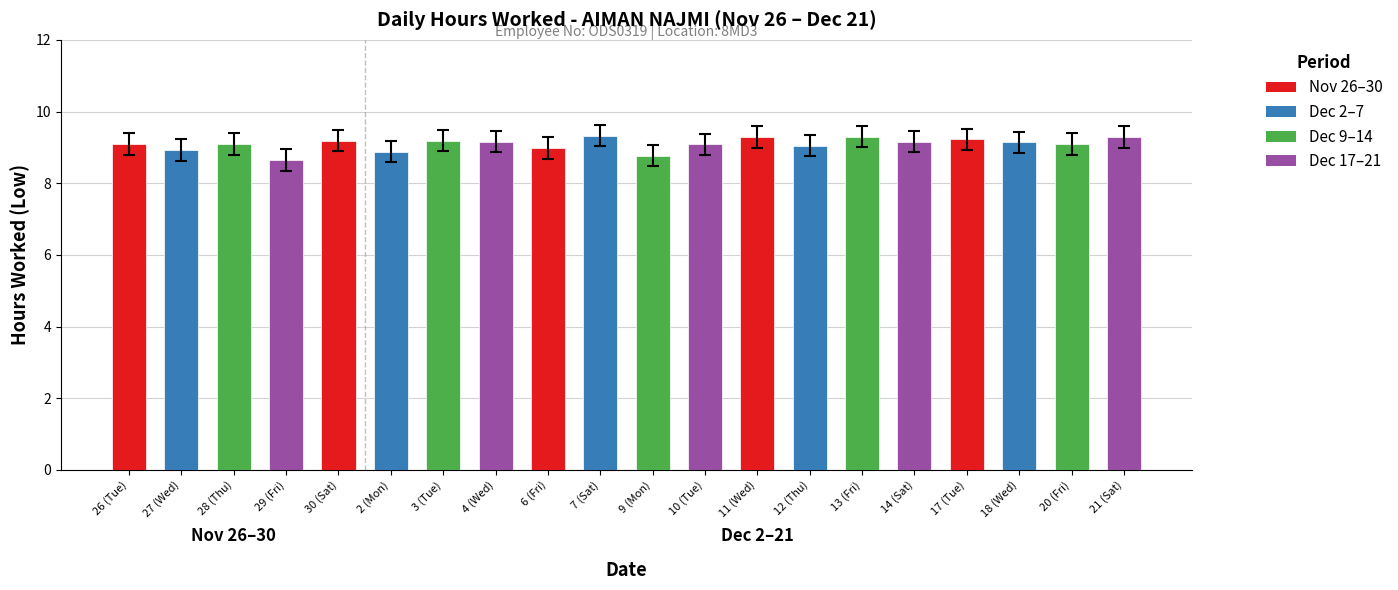

What is the average value?

9.1